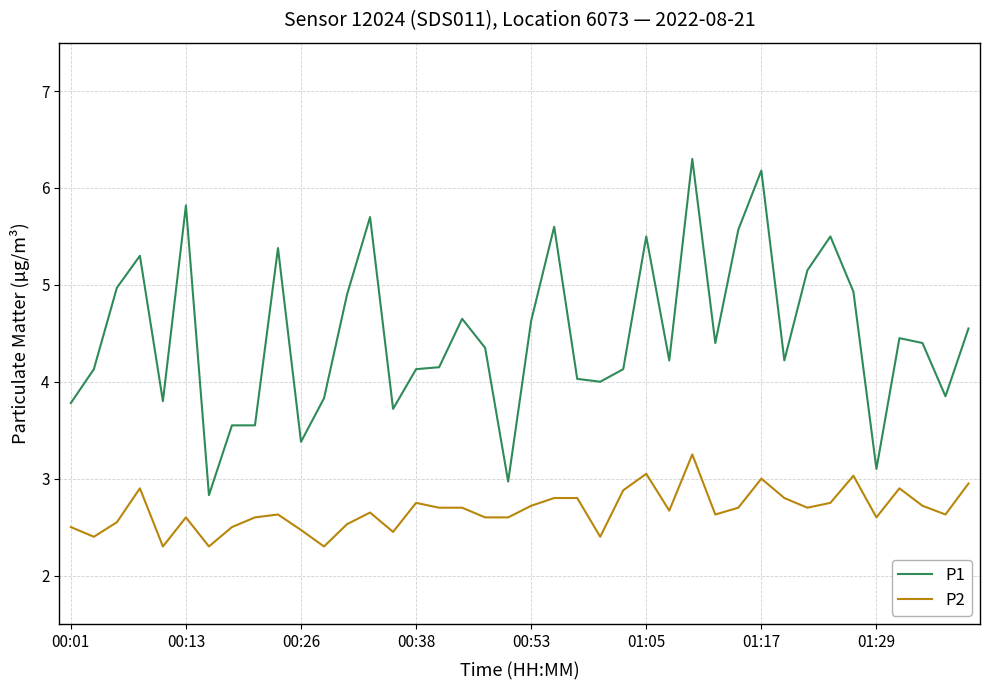

Rank the series by their maximum value, from lowest to highest.

P2, P1